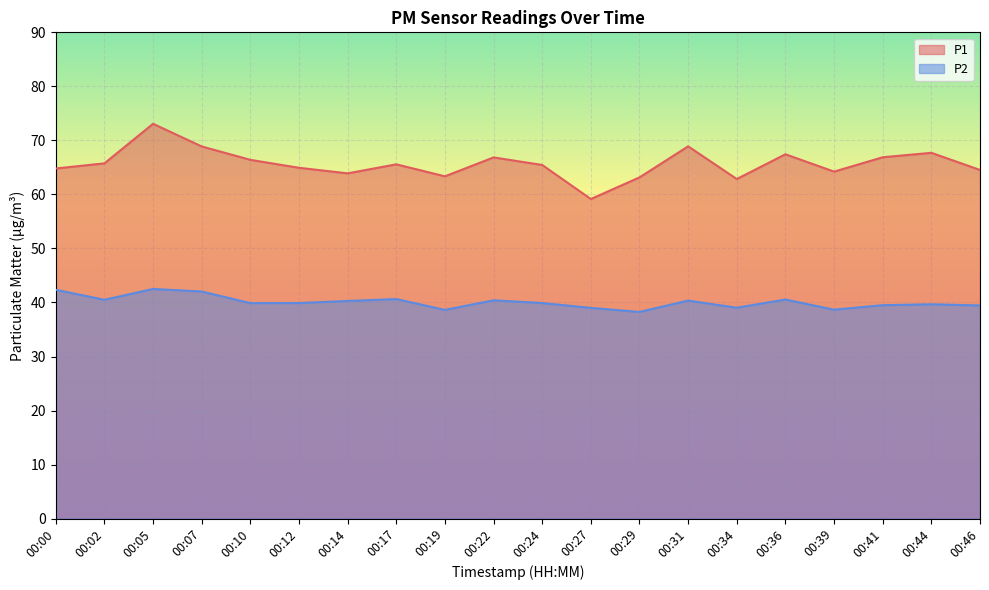

Is it true that P1 equals 63.4 at 00:19?

True